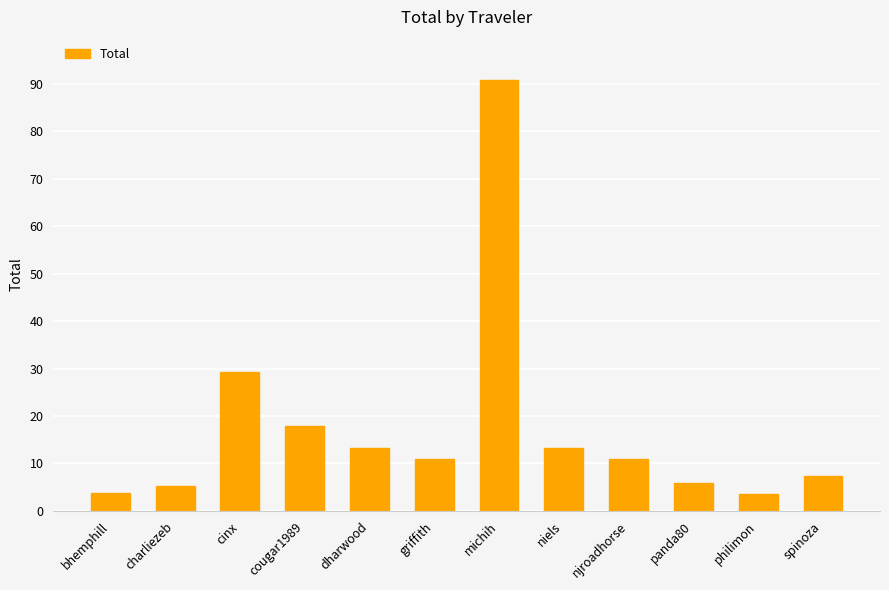

Which label corresponds to the largest value in the chart?

michih